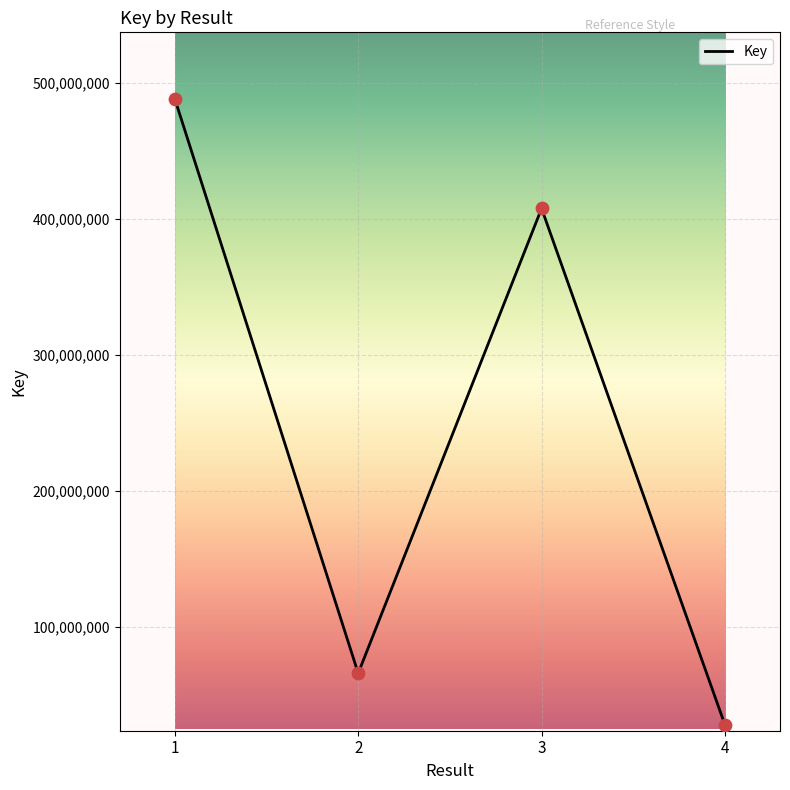

Between 3 and 1, which is larger?

1